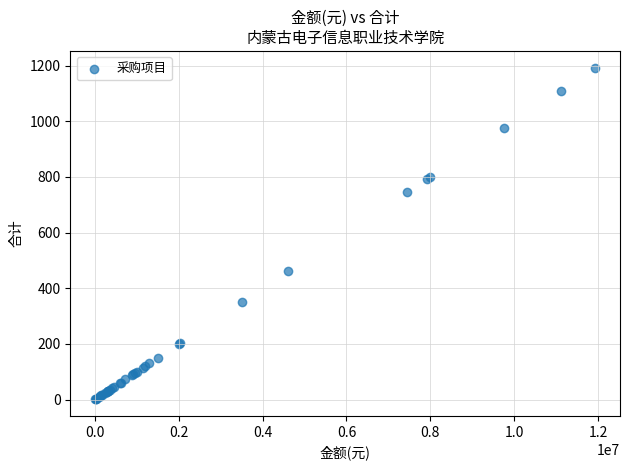

What Y value in the scatter plot is closest to 596?

460.9